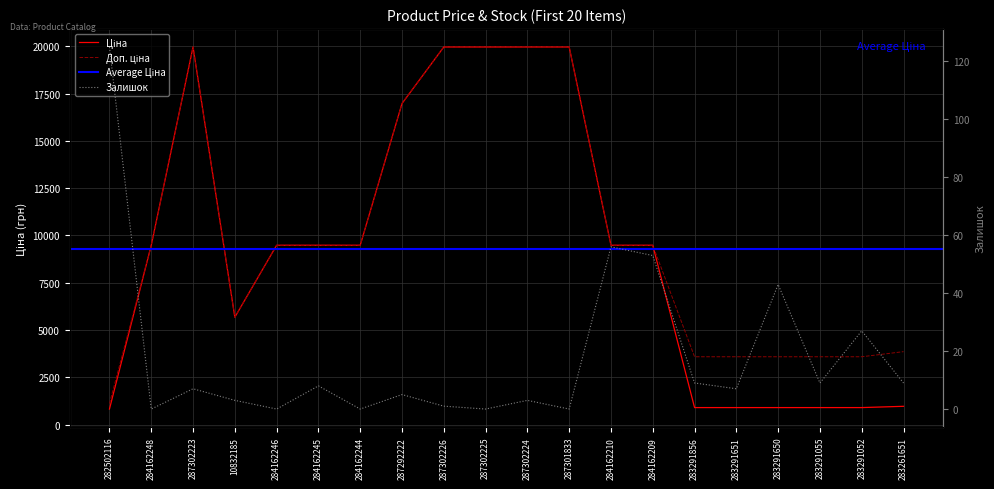

At which category does Доп. ціна reach its first local valley?

10832185